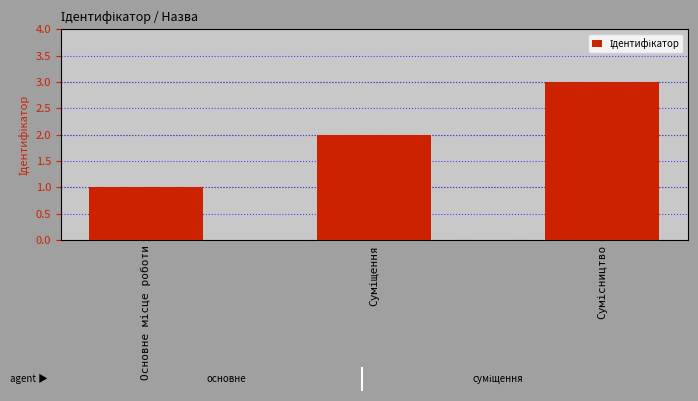

What is the sum of all values?

6